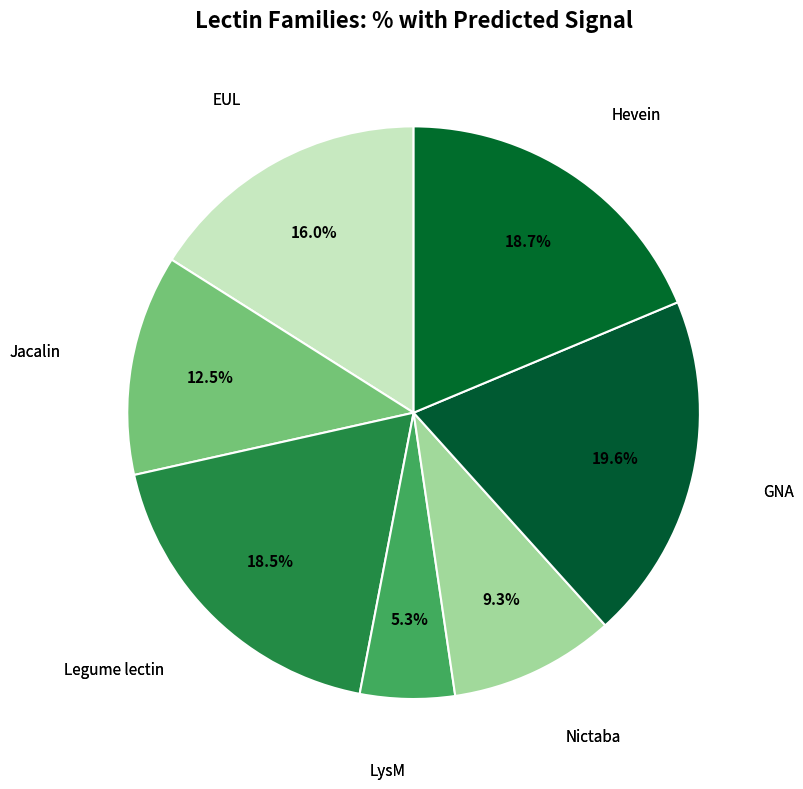

How many slices are in this pie chart?

7